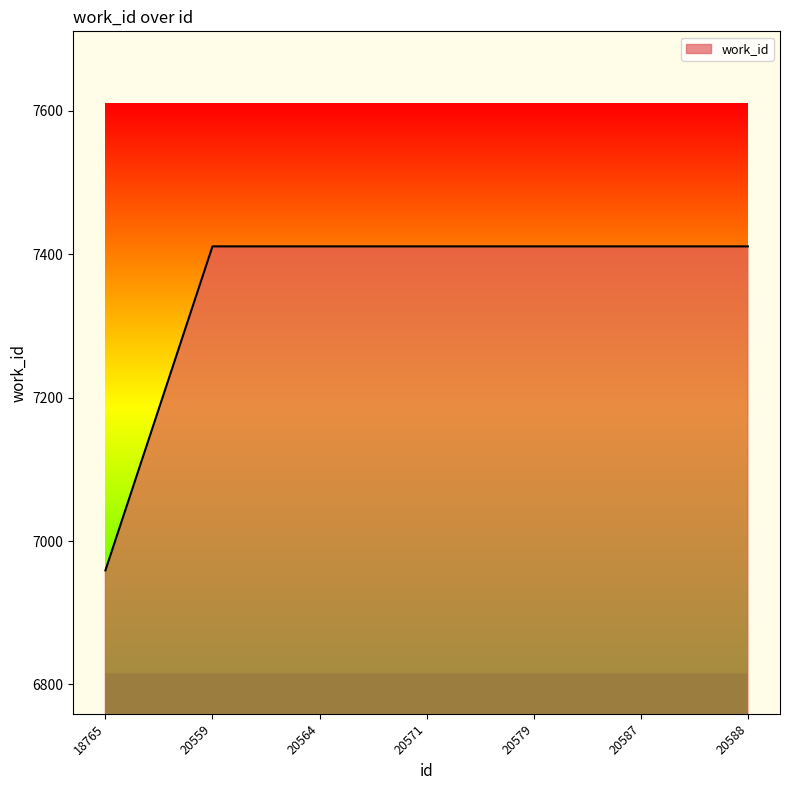

What is the minimum value shown in the chart?

6959